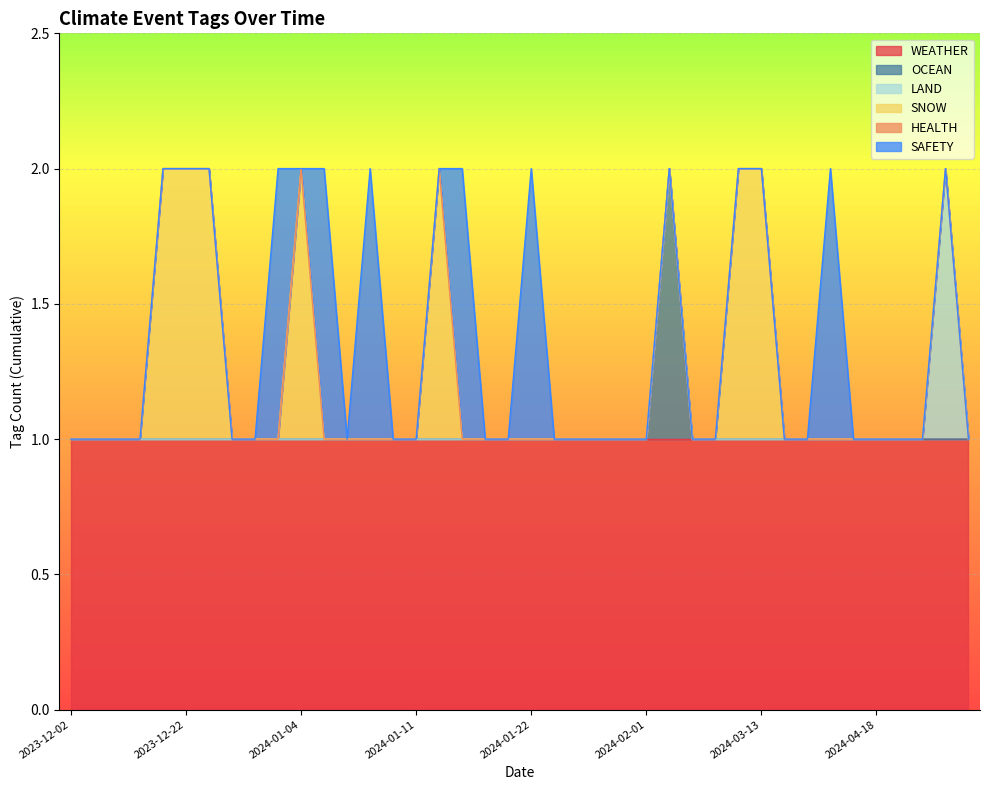

What are all the series names shown in the legend?

WEATHER, OCEAN, LAND, SNOW, HEALTH, SAFETY